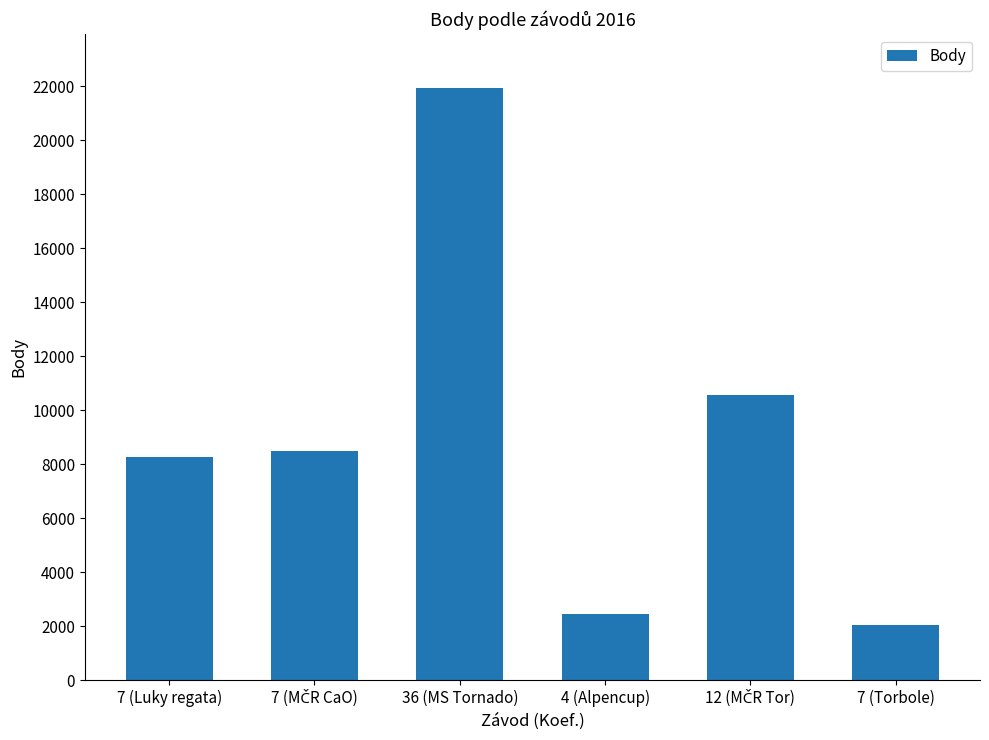

Reading right to left, transcribe all the data shown in this chart.

2050	10550	2452	21930	8505	8261